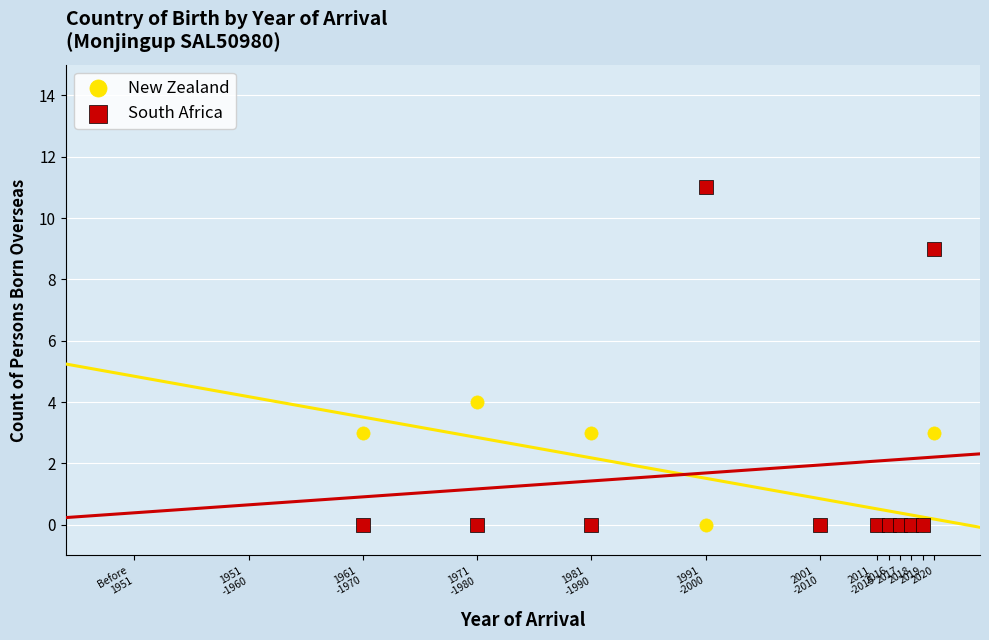

In the South Africa series, what Y value is closest to 5?

9